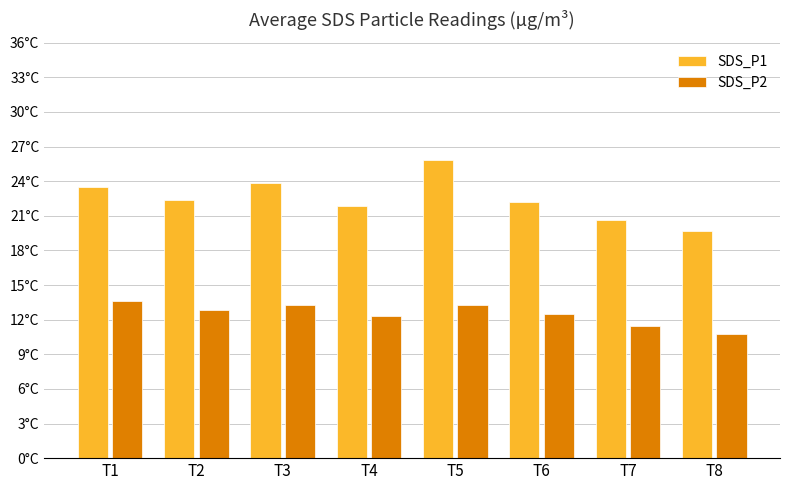

Reading left to right, list all the values displayed in this chart.

SDS_P1: T1=23.5	T2=22.4	T3=23.9	T4=21.9	T5=25.9	T6=22.2	T7=20.7	T8=19.7
SDS_P2: T1=13.6	T2=12.9	T3=13.3	T4=12.3	T5=13.2	T6=12.5	T7=11.5	T8=10.8